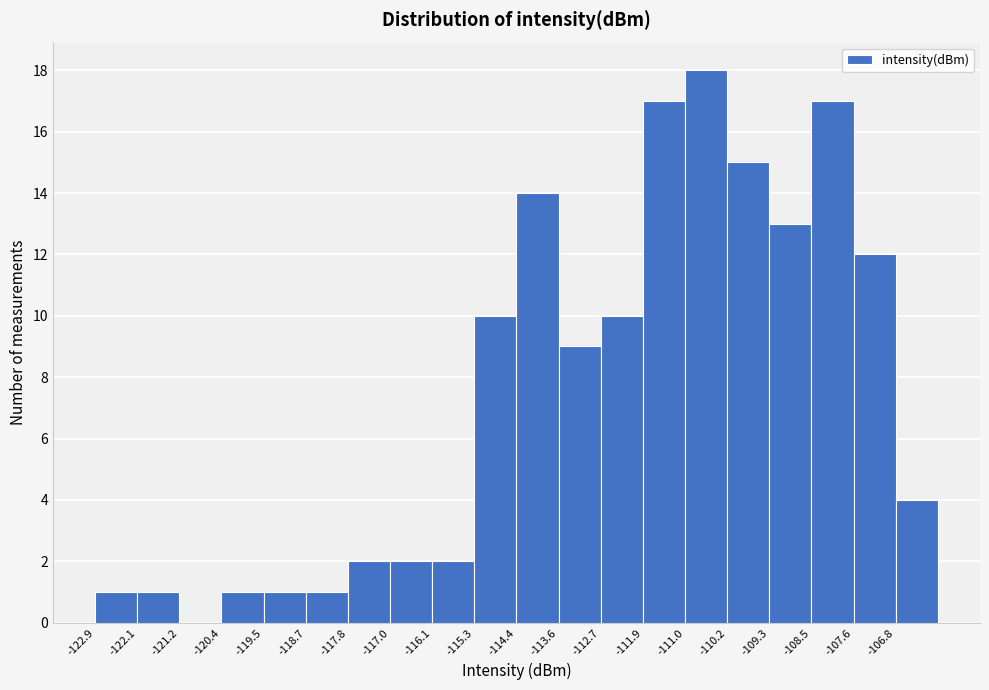

Which range on the x-axis has the tallest bar?

-111.0 to -110.2